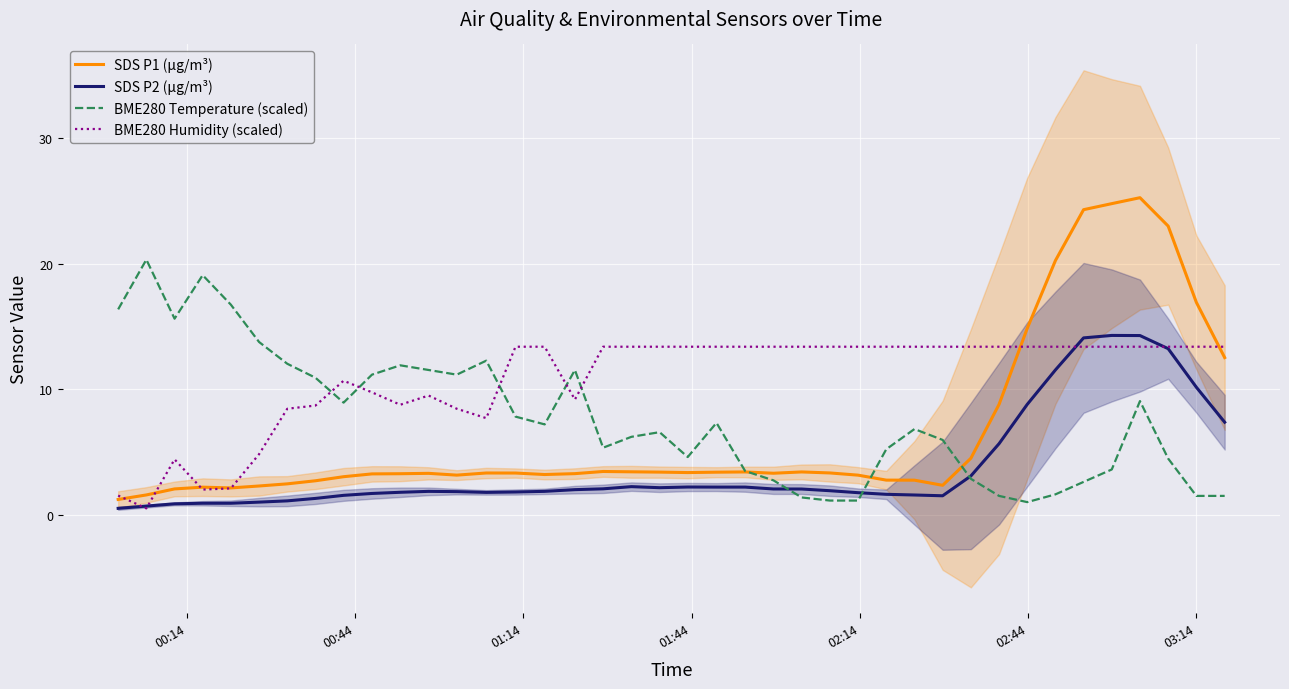

What is the minimum value for BME280 Temperature (scaled)?

1.0